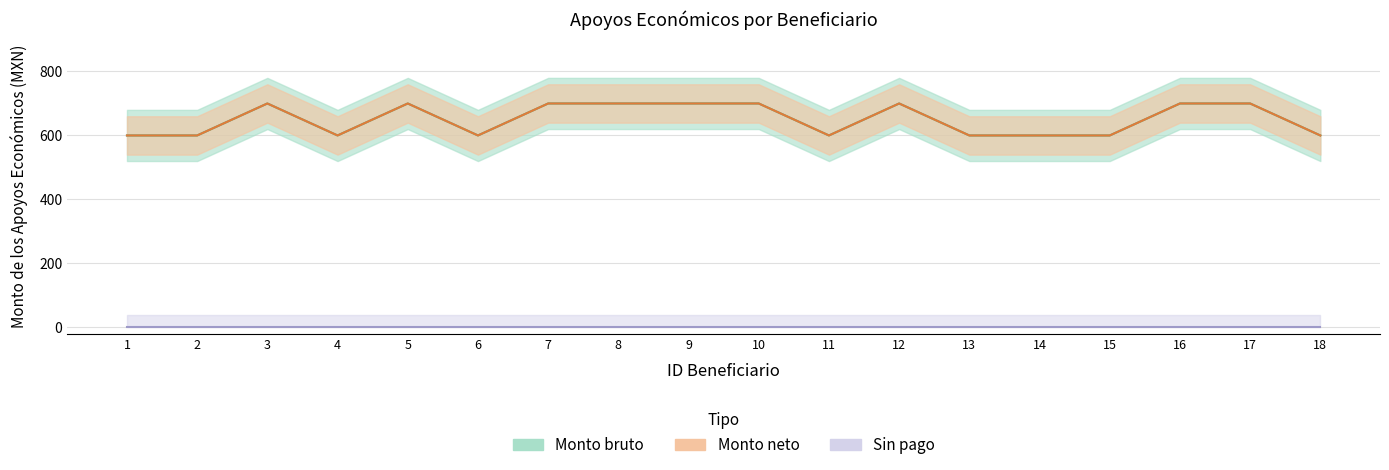

The Monto bruto series shows 983 at 9. True or false?

False